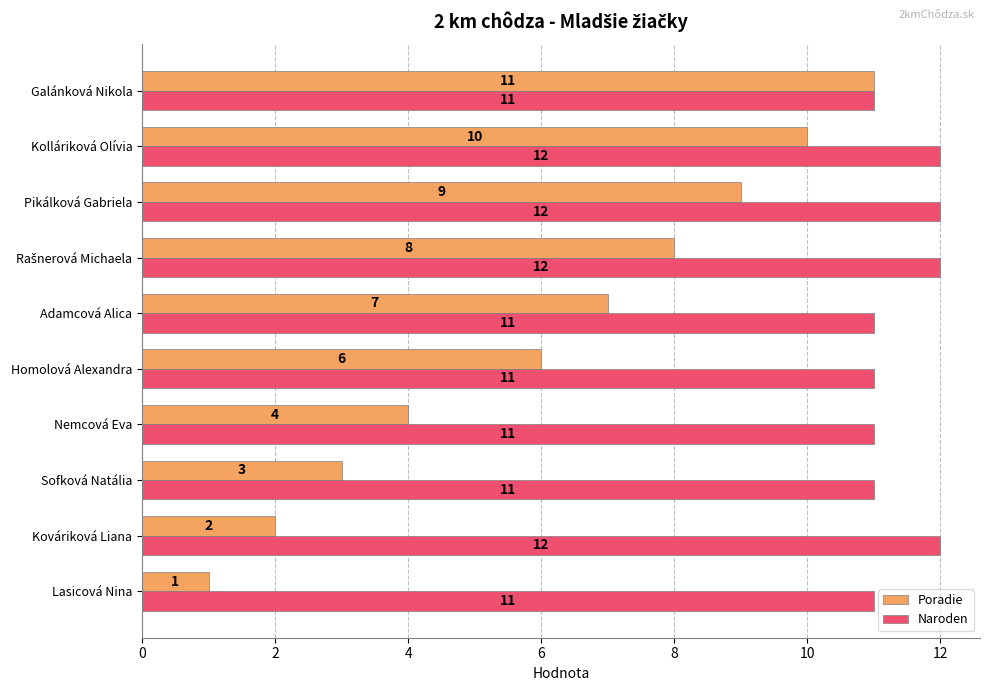

Rank the series by their maximum value, from highest to lowest.

Naroden, Poradie